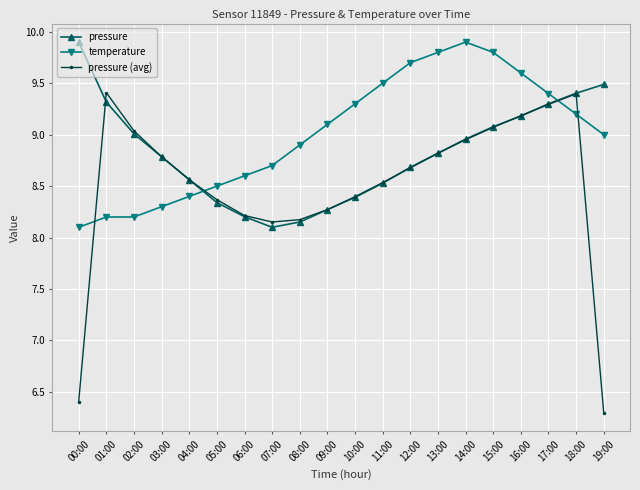

How many lines are shown in the chart?

3